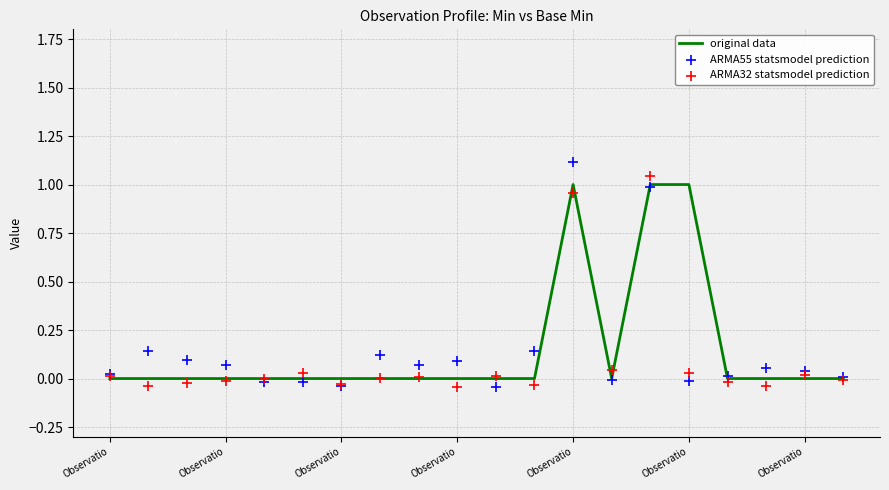

Which series has the largest Y range (max minus min)?

ARMA55 statsmodel prediction